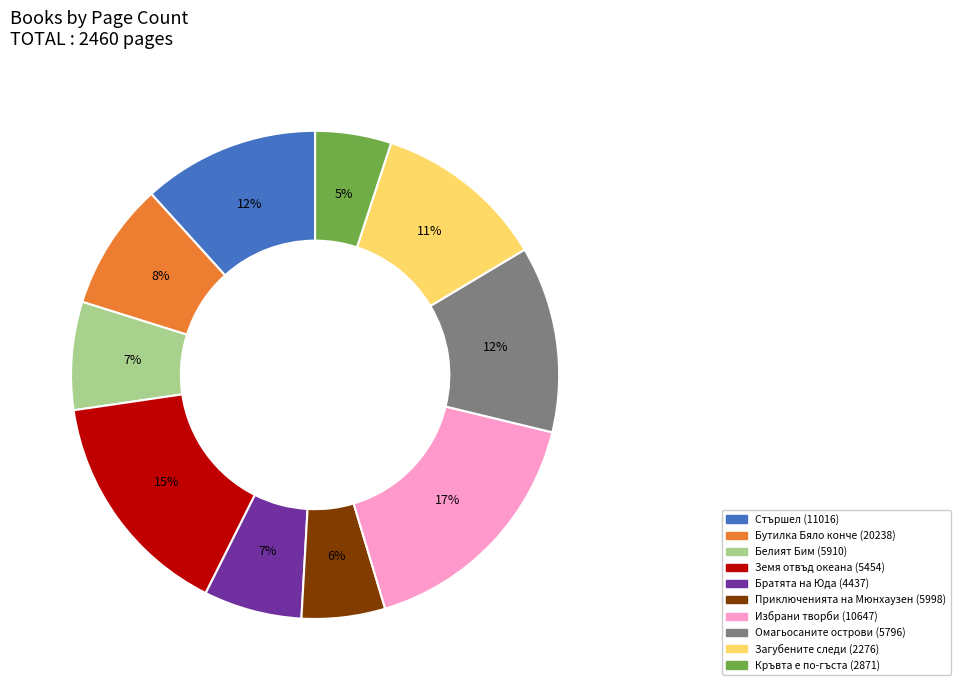

Which category has the biggest portion of the pie?

Избрани творби (10647)